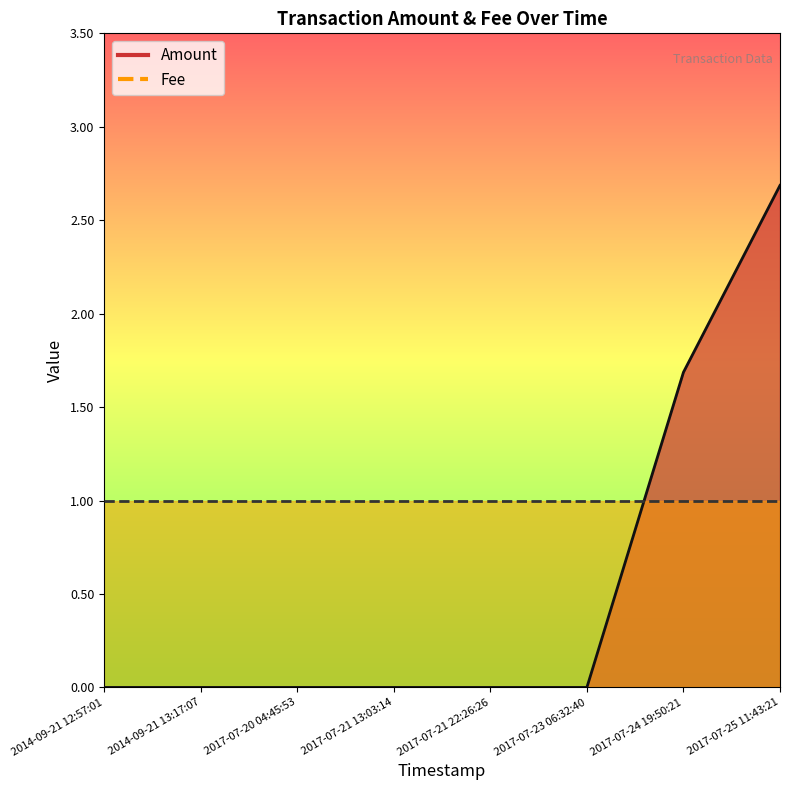

Reading left to right, extract all data points from this chart.

0.0	0.0	0.0	0.0	0.0	0.0	1.7	2.7